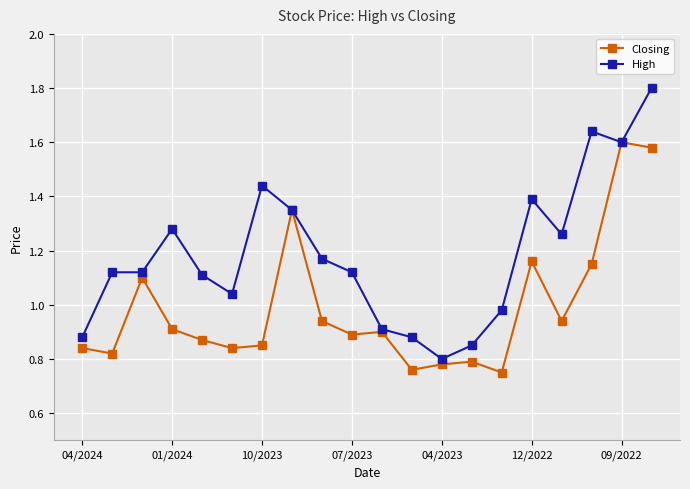

What is the maximum value shown in the chart?

1.8